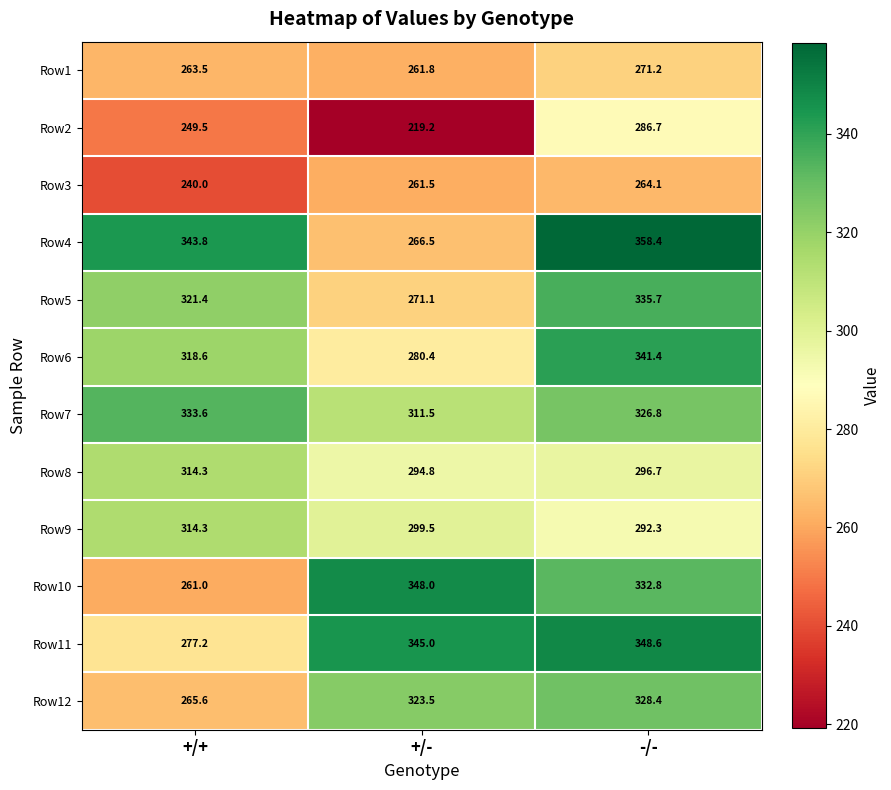

At which label does Row2 reach its peak?

-/-